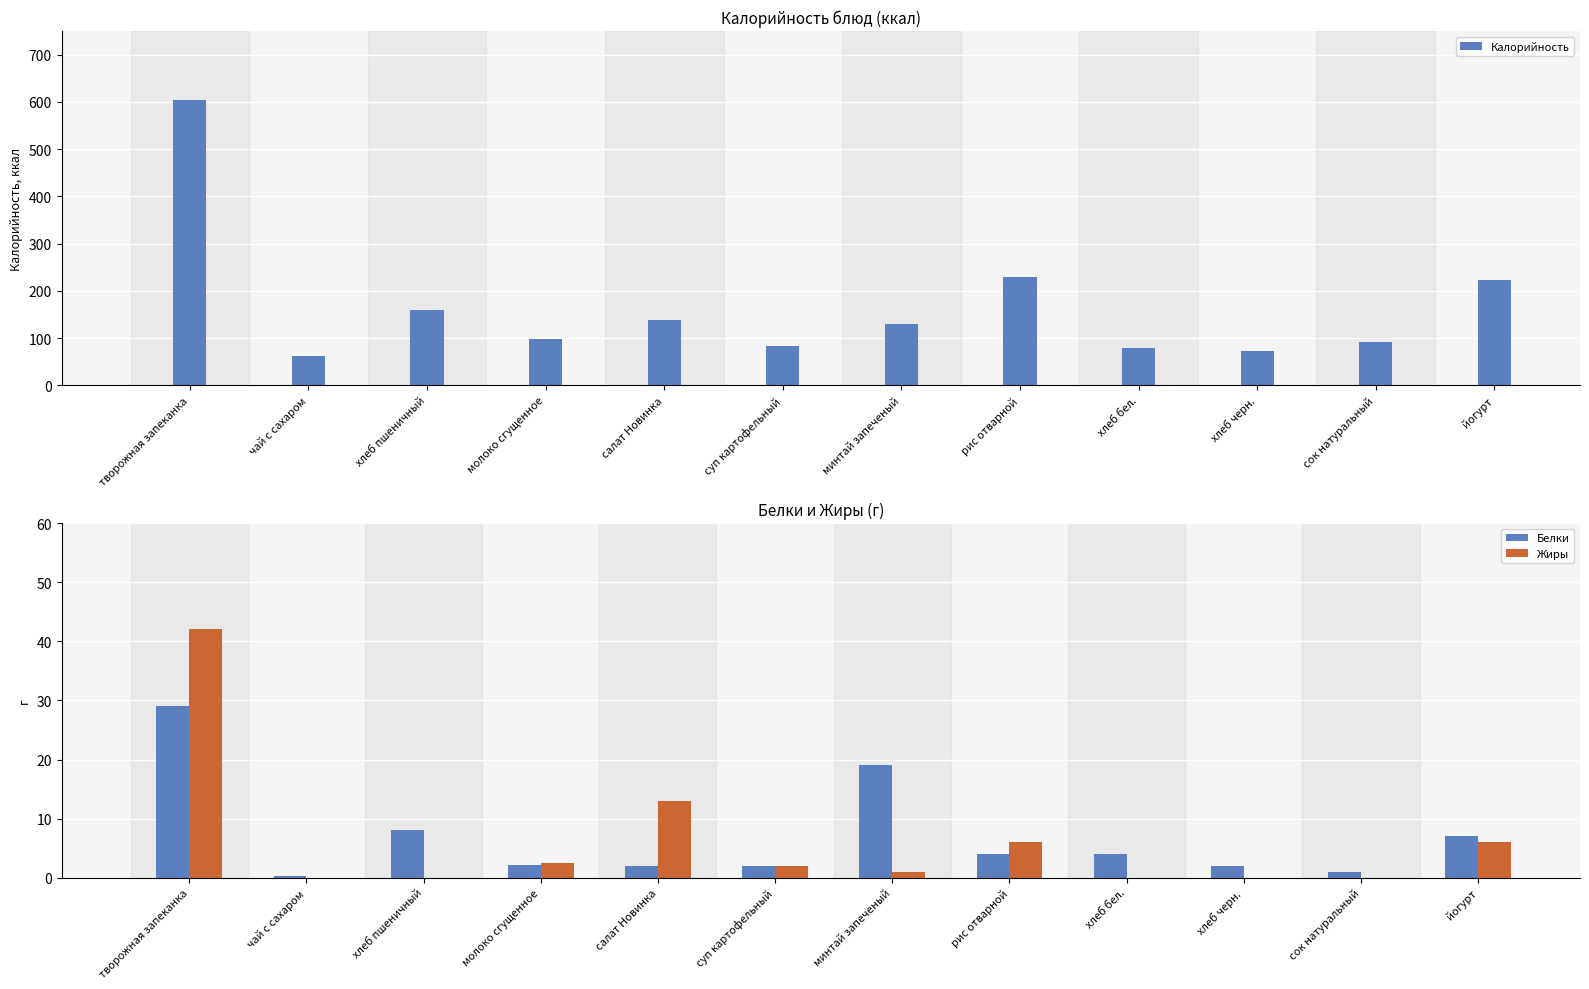

What is the sum of the Калорийность values at минтай запеченый and хлеб пшеничный?

289.0